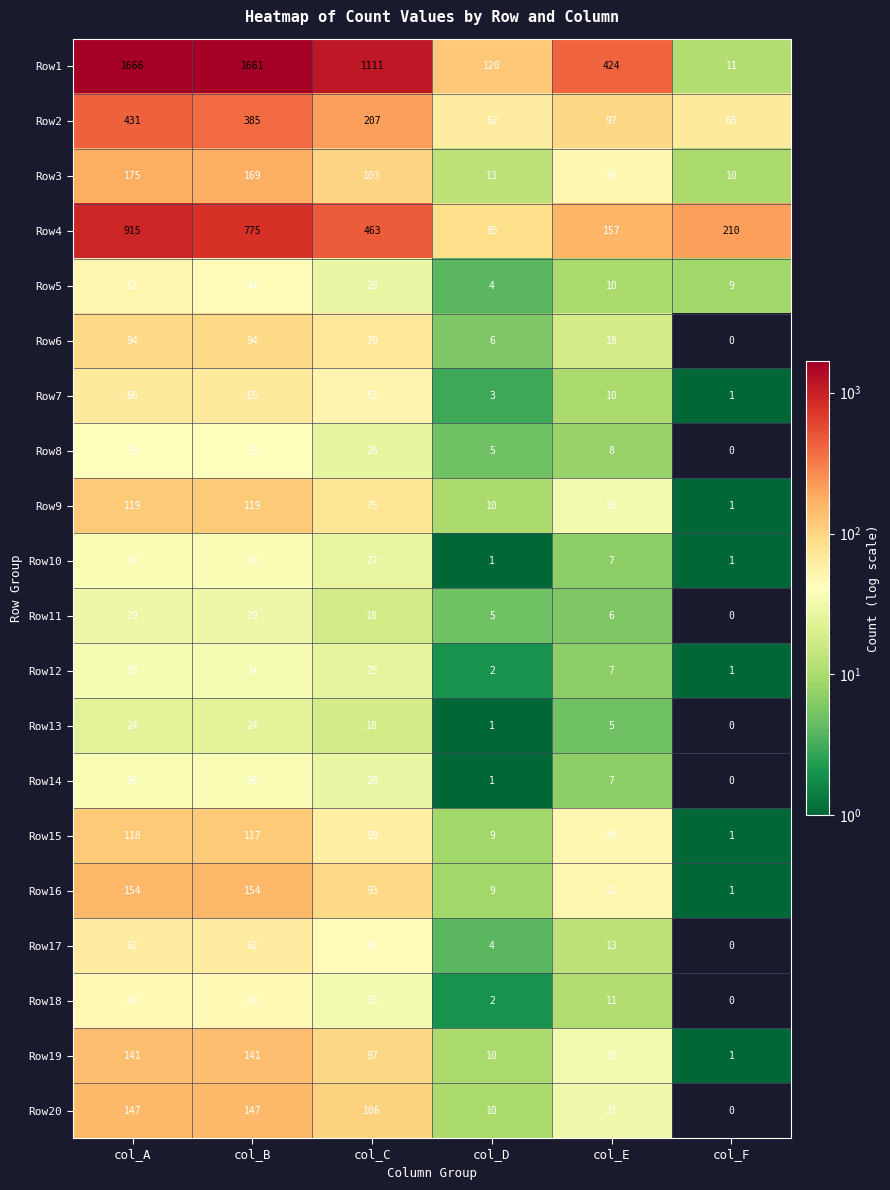

What is the difference between the maximum and minimum values in the Row5 series?

47